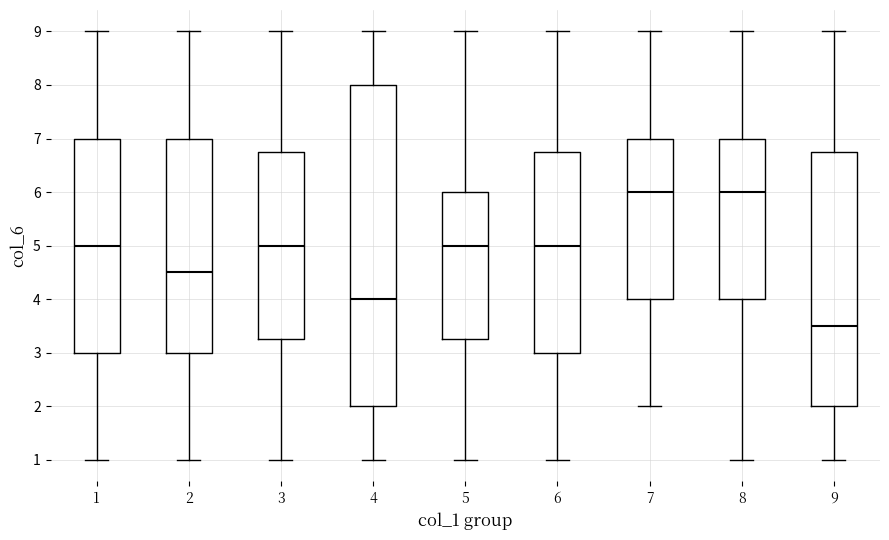

Reading left to right, transcribe this box plot: for each box, give where its median line is, the range the box spans, and where its two whiskers end, as read against the y-axis. The values are not printed on the chart, so give them approximately, as read against the axis.

1: median 5.0, box 3.0 to 7.0, whiskers 1.0 to 9.0
2: median 4.5, box 3.0 to 7.0, whiskers 1.0 to 9.0
3: median 5.0, box 3.3 to 6.8, whiskers 1.0 to 9.0
4: median 4.0, box 2.0 to 8.0, whiskers 1.0 to 9.0
5: median 5.0, box 3.3 to 6.0, whiskers 1.0 to 9.0
6: median 5.0, box 3.0 to 6.8, whiskers 1.0 to 9.0
7: median 6.0, box 4.0 to 7.0, whiskers 2.0 to 9.0
8: median 6.0, box 4.0 to 7.0, whiskers 1.0 to 9.0
9: median 3.5, box 2.0 to 6.8, whiskers 1.0 to 9.0